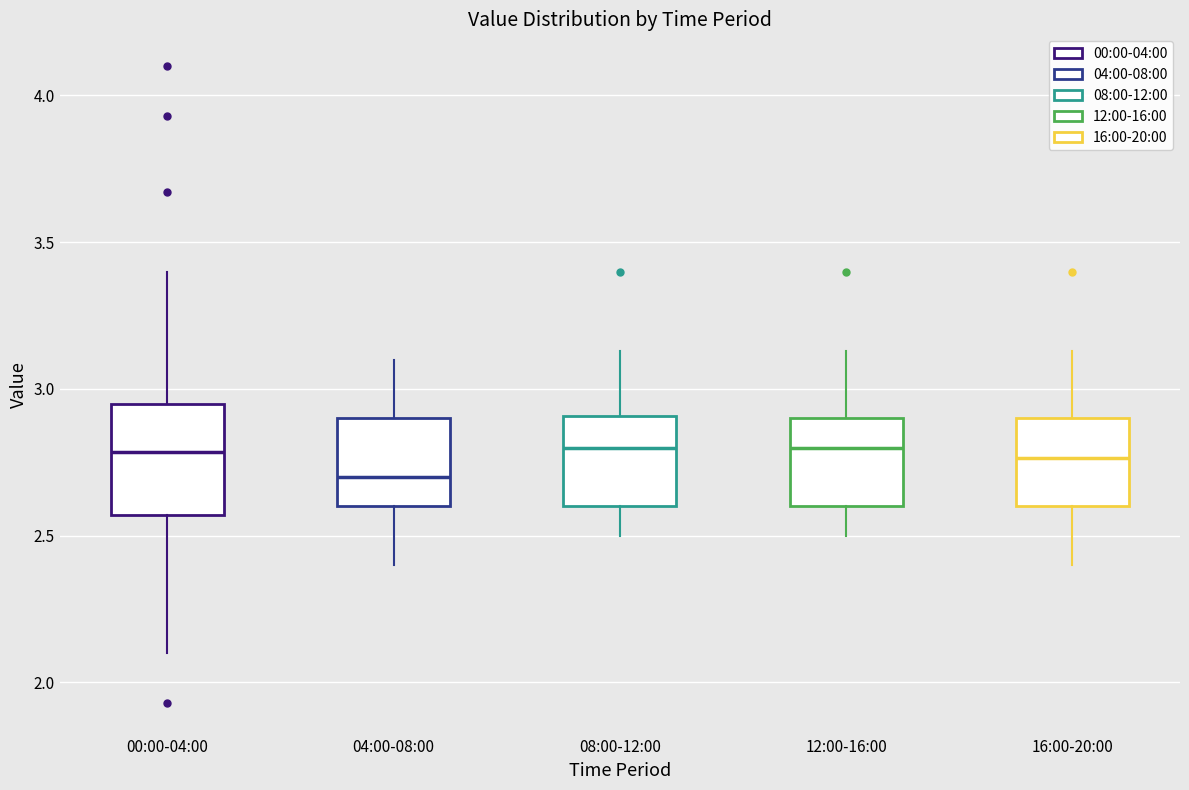

Reading left to right, read every box against the y-axis: the position of its median line, the range the box covers, and the ends of its whiskers. The values are not printed on the chart, so give them approximately, as read against the axis.

00:00-04:00: median 2.80, box 2.55 to 2.95, whiskers 2.10 to 3.40
04:00-08:00: median 2.70, box 2.60 to 2.90, whiskers 2.40 to 3.10
08:00-12:00: median 2.80, box 2.60 to 2.90, whiskers 2.50 to 3.15
12:00-16:00: median 2.80, box 2.60 to 2.90, whiskers 2.50 to 3.15
16:00-20:00: median 2.75, box 2.60 to 2.90, whiskers 2.40 to 3.15